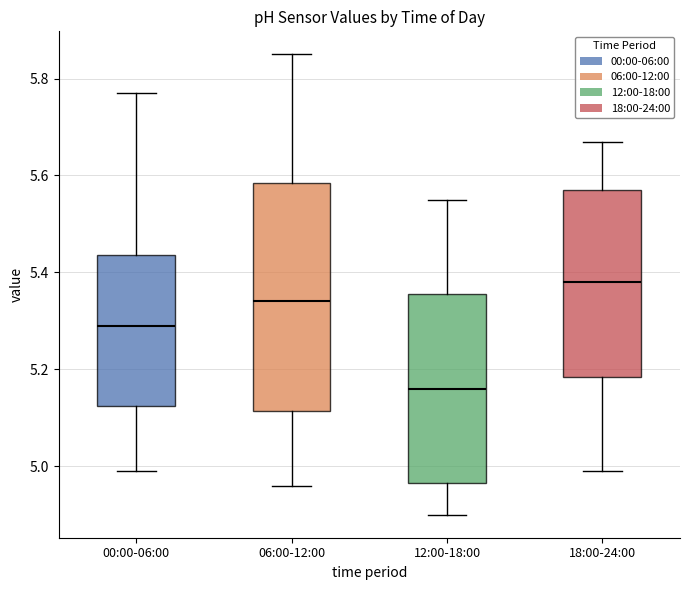

Where is the upper edge of the box for 06:00-12:00 on the y-axis? The values are not printed on the chart, so give them approximately, as read against the axis.

5.58